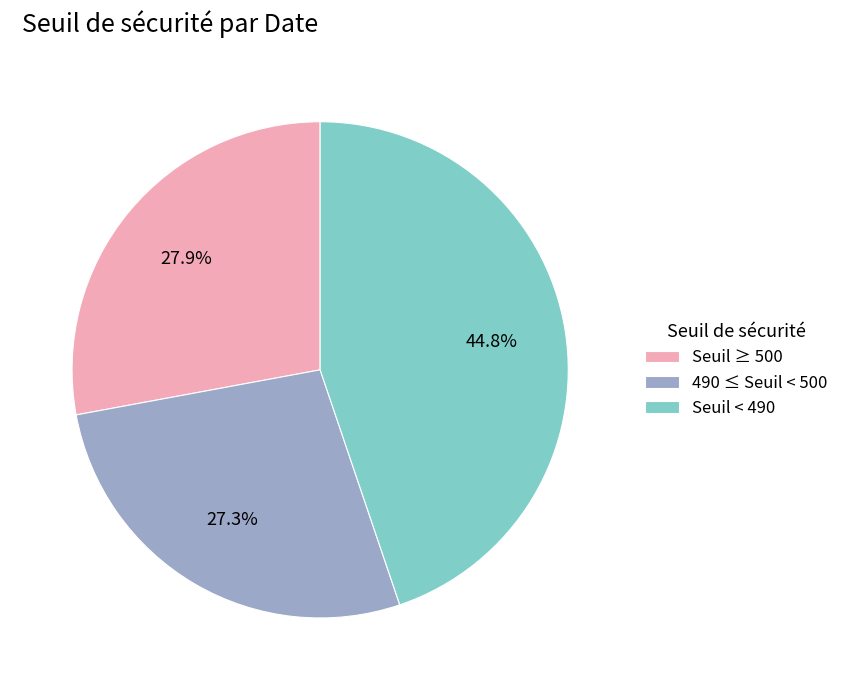

Combined, do Seuil < 490 and 490 ≤ Seuil < 500 account for over 50%?

Yes